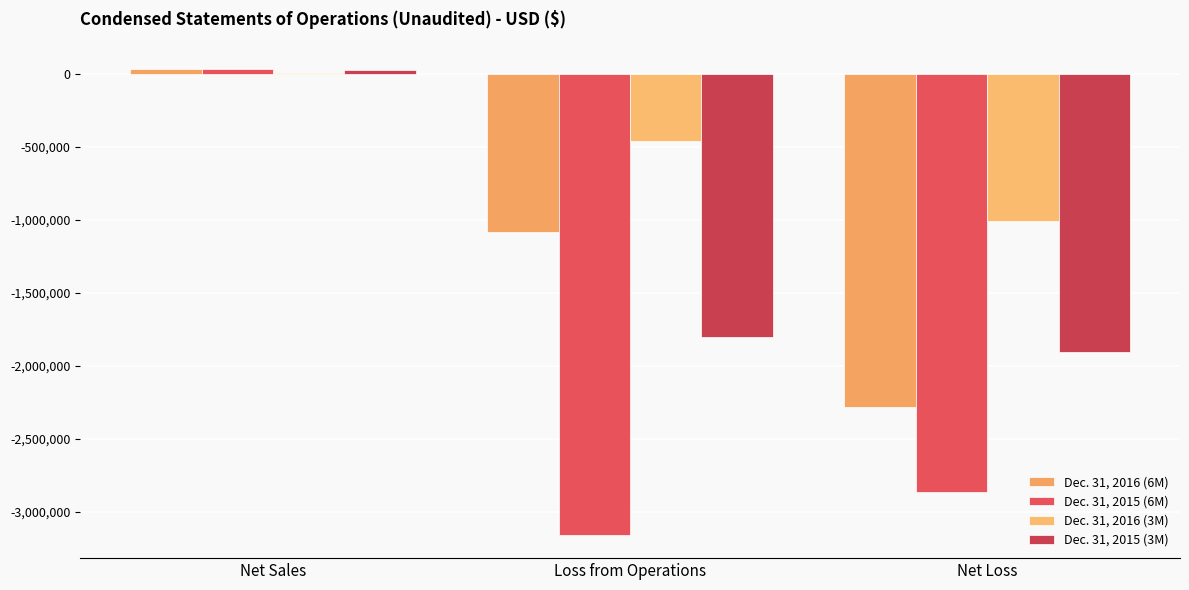

Which has a higher value, Loss from Operations or Net Loss?

Loss from Operations